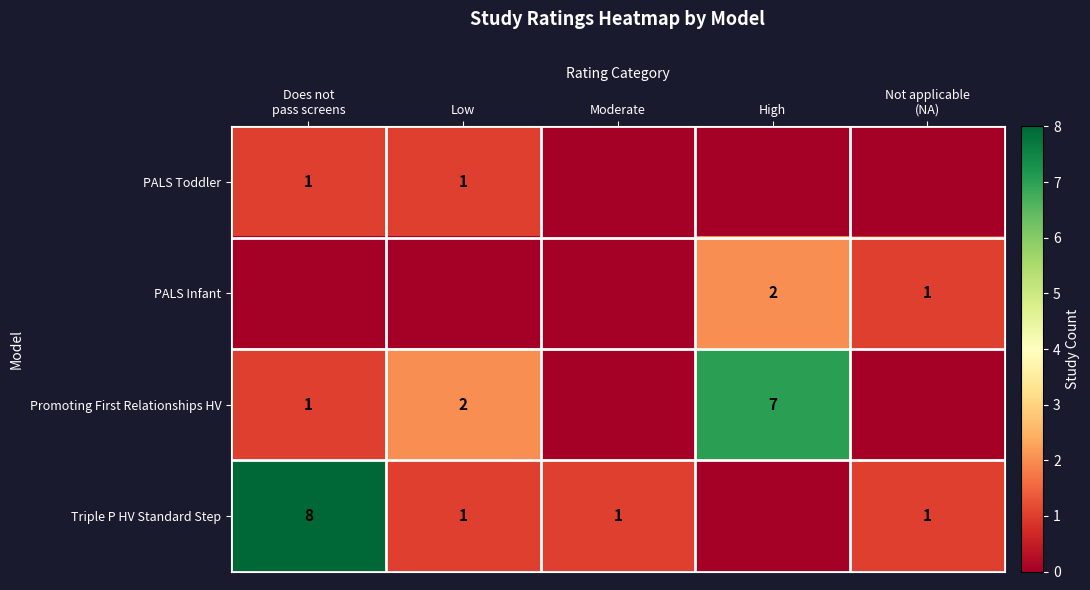

Is it true that Triple P HV Standard Step equals 1 at Low?

True